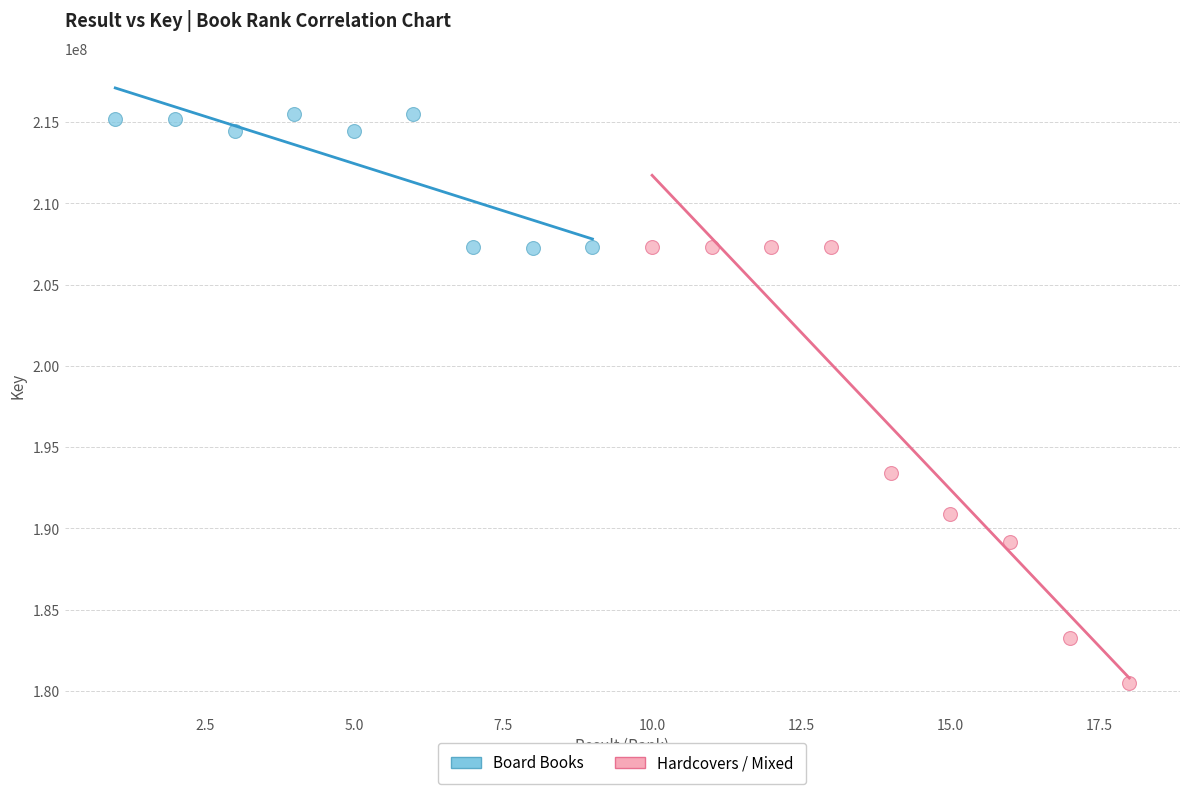

Which series has the largest Y range (max minus min)?

Hardcovers / Mixed